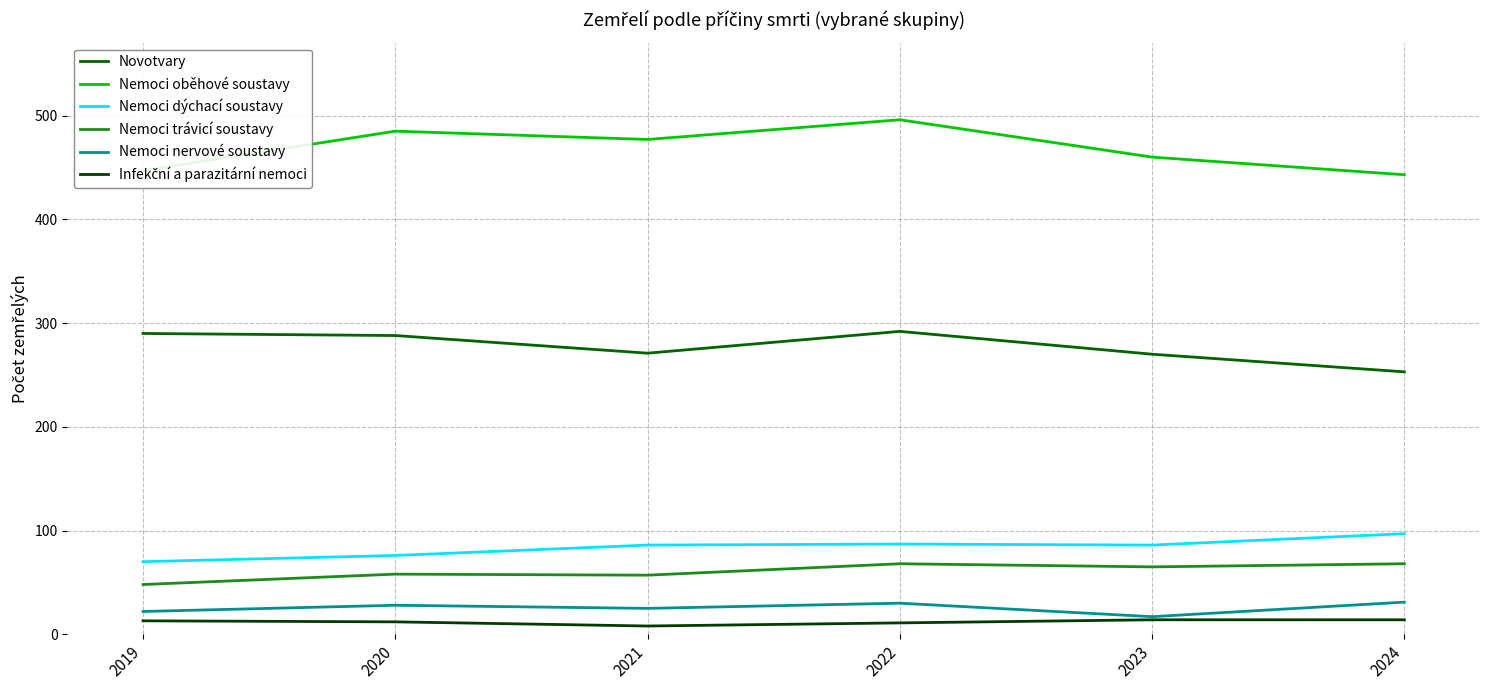

The value of Nemoci nervové soustavy at 2022 is 30. True or false?

True